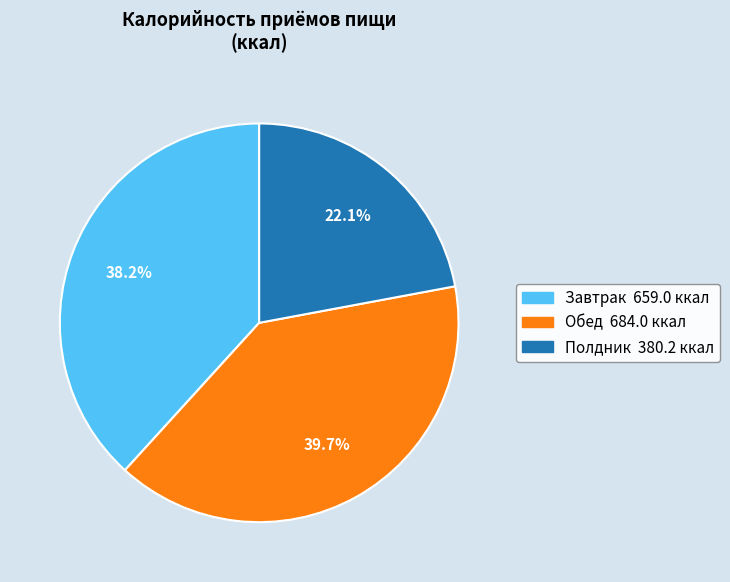

Count the number of slices in the pie.

3